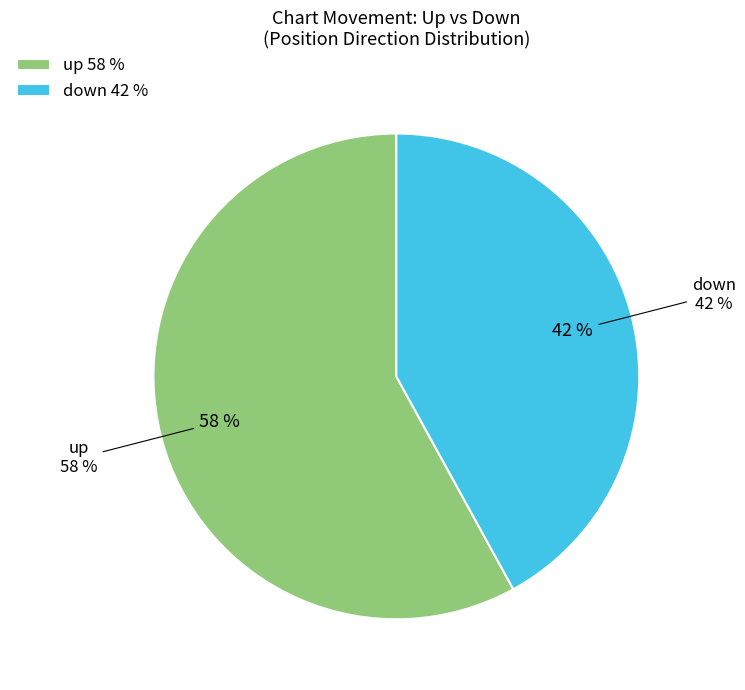

To the nearest percent, what is the combined percentage of down and up?

100%